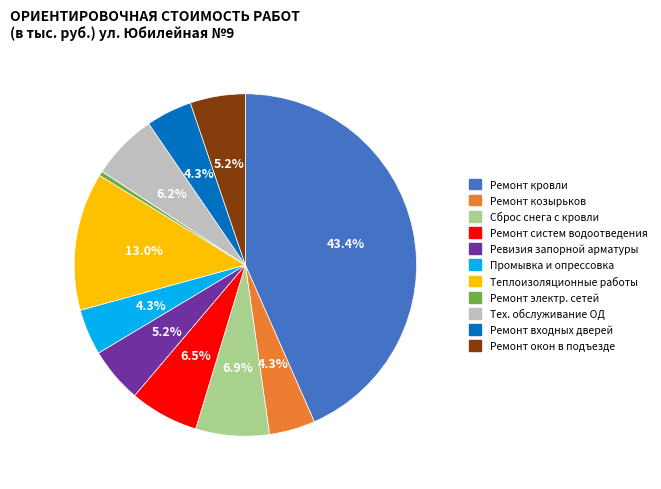

Does Сброс снега с кровли represent more than half of the total?

No